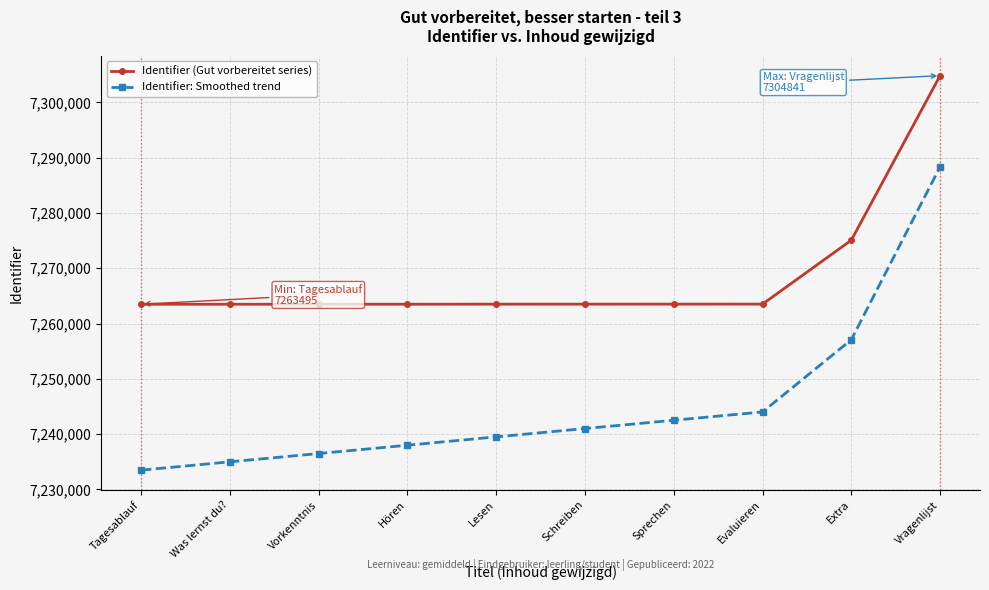

Which series has the widest spread of values?

Identifier: Smoothed trend